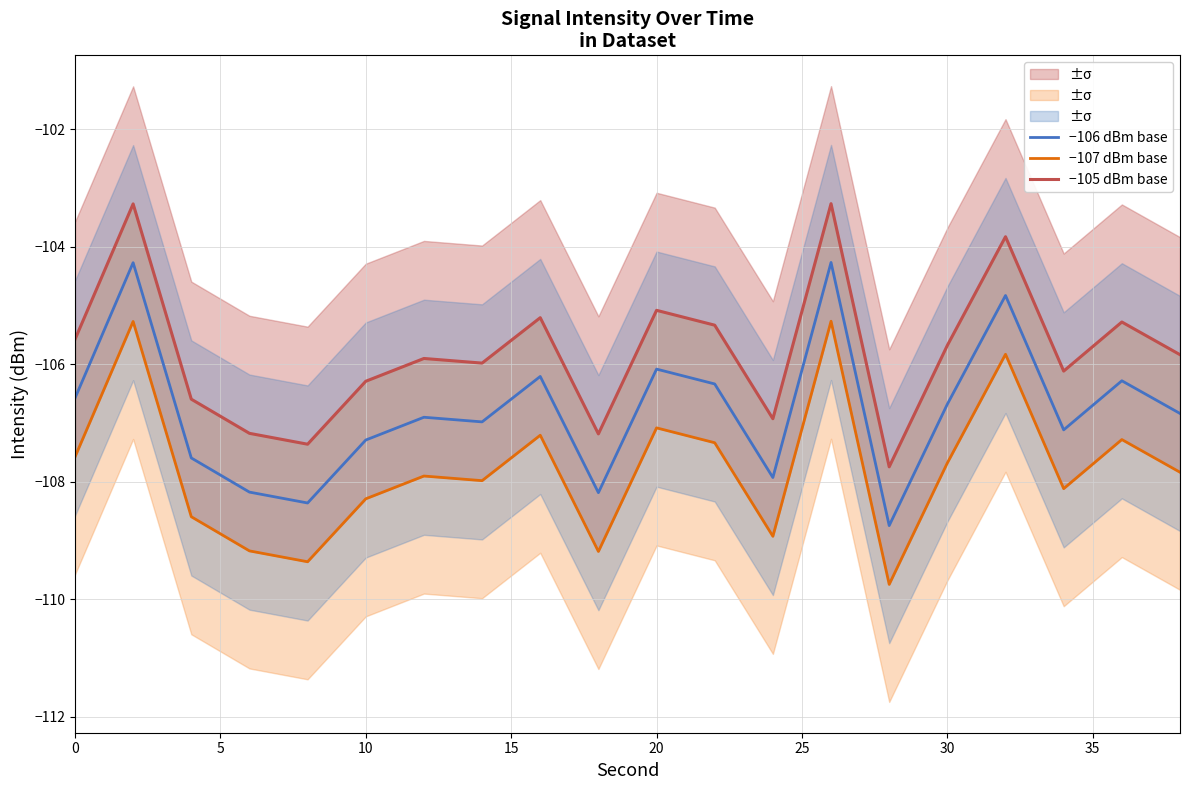

List the series in order of their peak value, highest first.

−105 dBm base, −106 dBm base, −107 dBm base